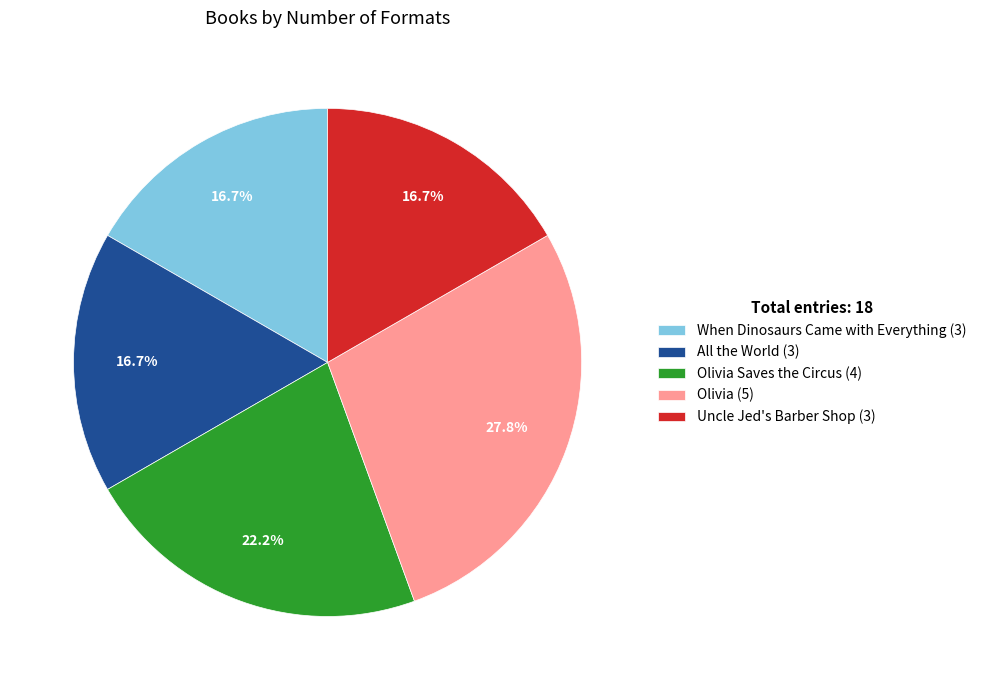

Between Uncle Jed's Barber Shop (3) and Olivia (5), which is larger?

Olivia (5)